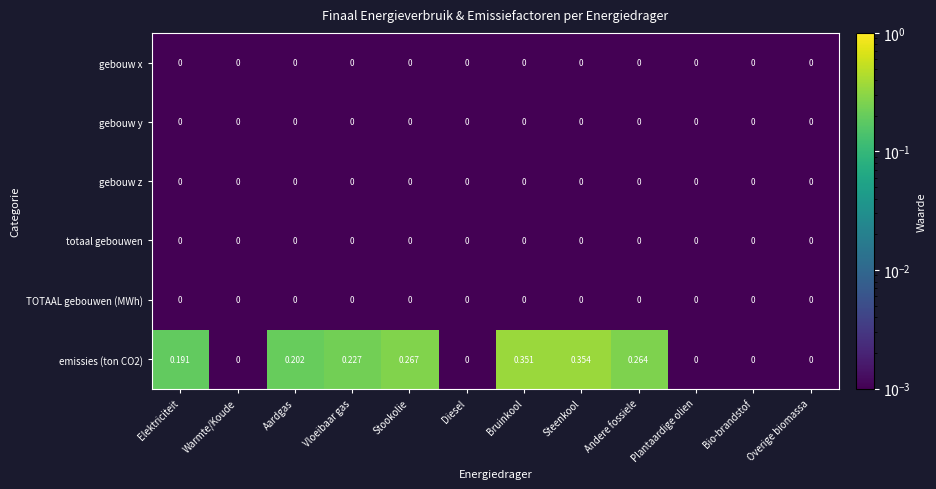

Which series has the widest spread of values?

emissies (ton CO2)